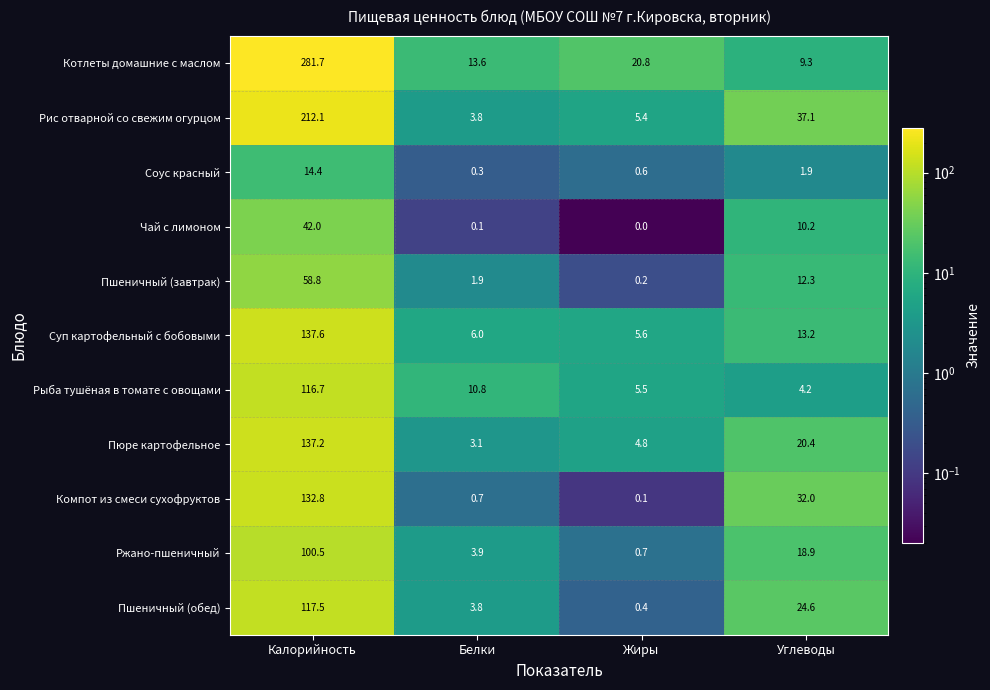

Is it true that Рис отварной со свежим огурцом equals 3.8 at Белки?

True